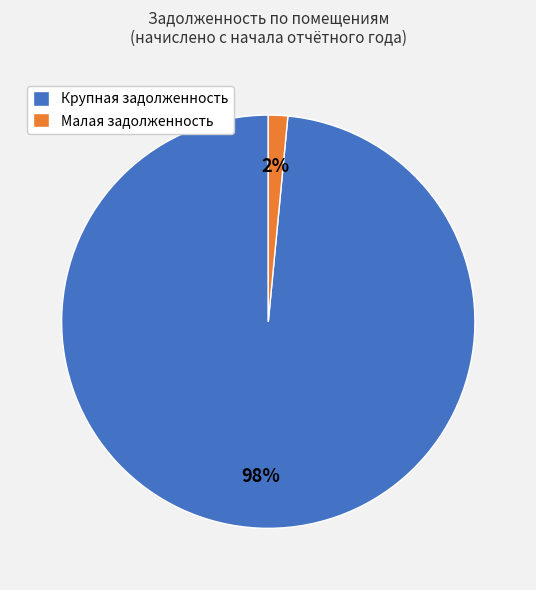

Do Крупная задолженность and Малая задолженность together represent more than half of the pie?

Yes